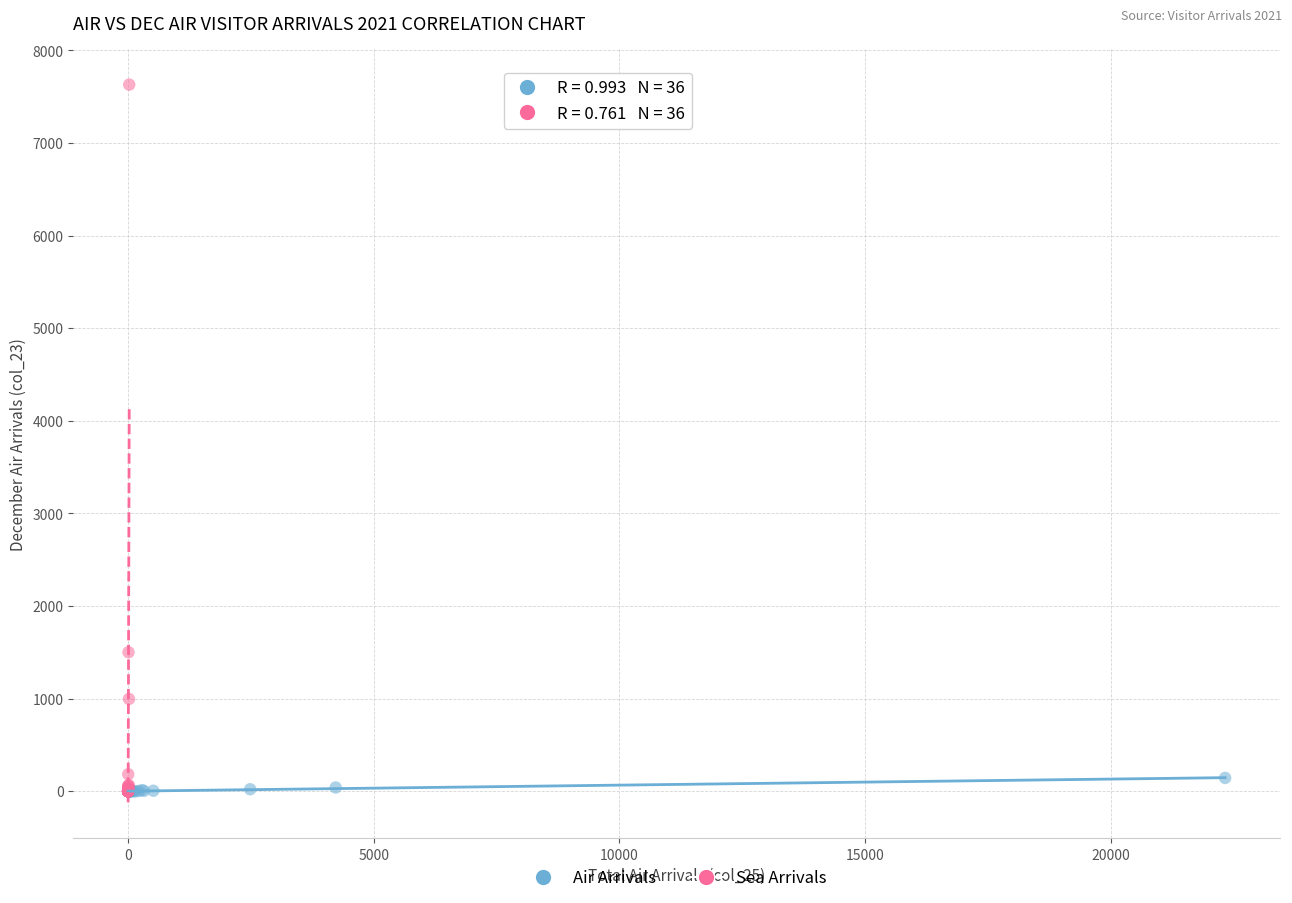

Which series reaches the maximum Y coordinate?

Sea Arrivals